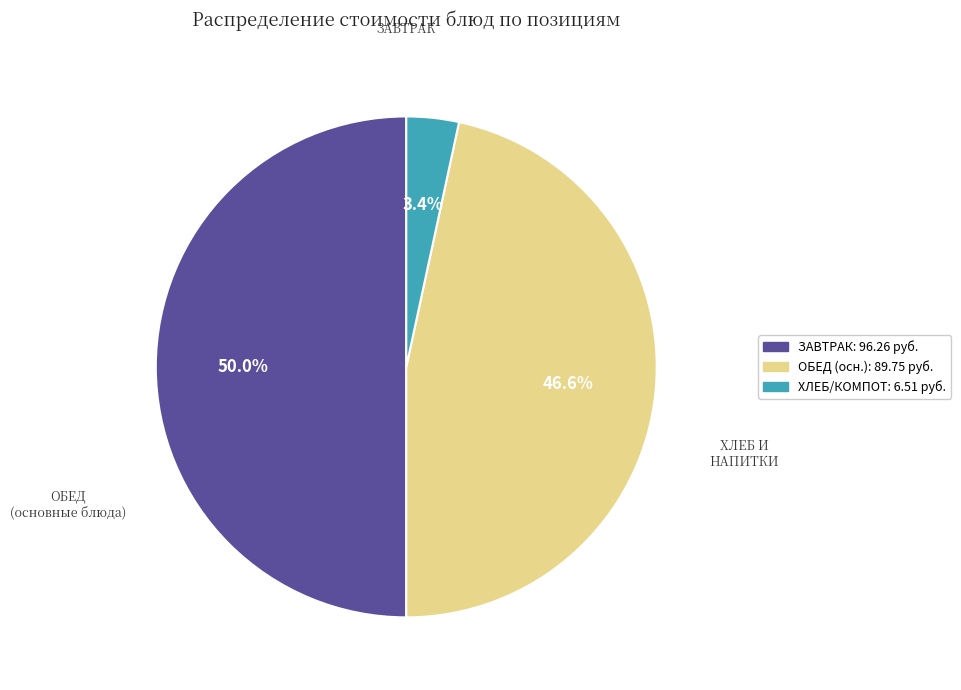

How many slices are in this pie chart?

3